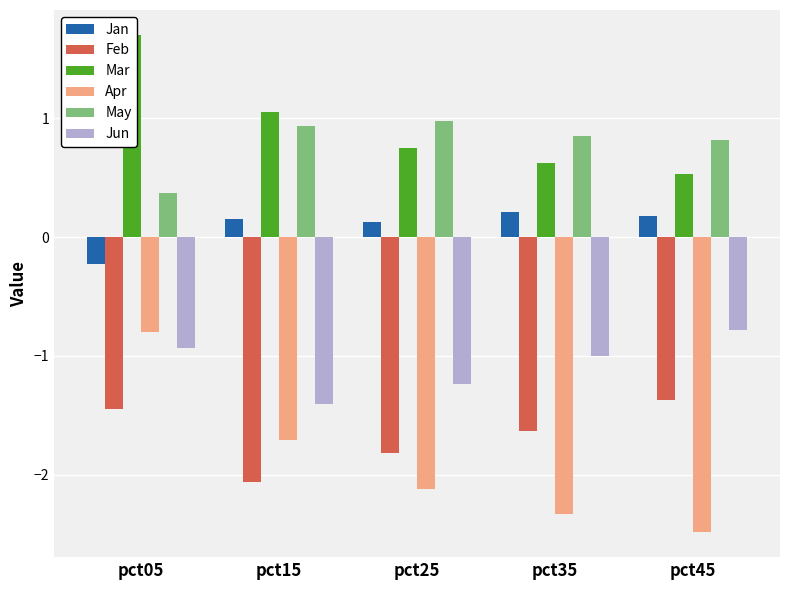

What are all the series names shown in the legend?

Jan, Feb, Mar, Apr, May, Jun